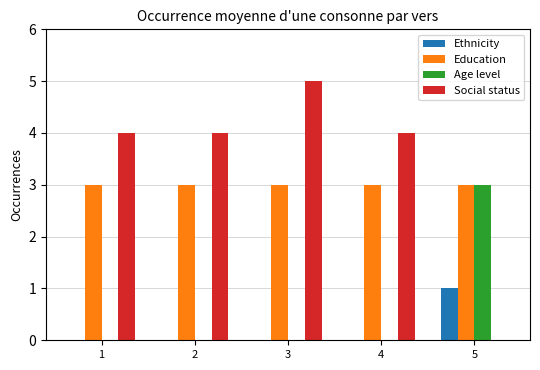

What is the highest value of the Education series?

3